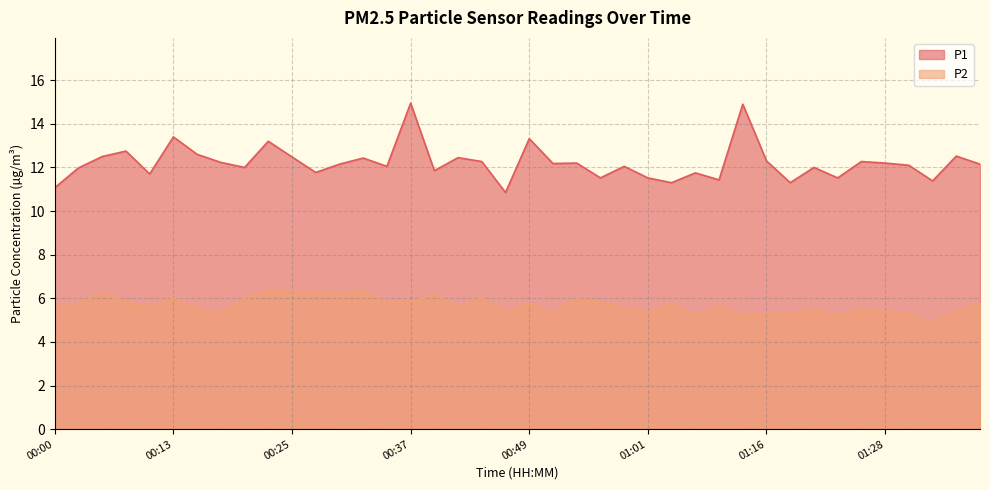

What is the difference between the highest and lowest values at 01:04?

5.6